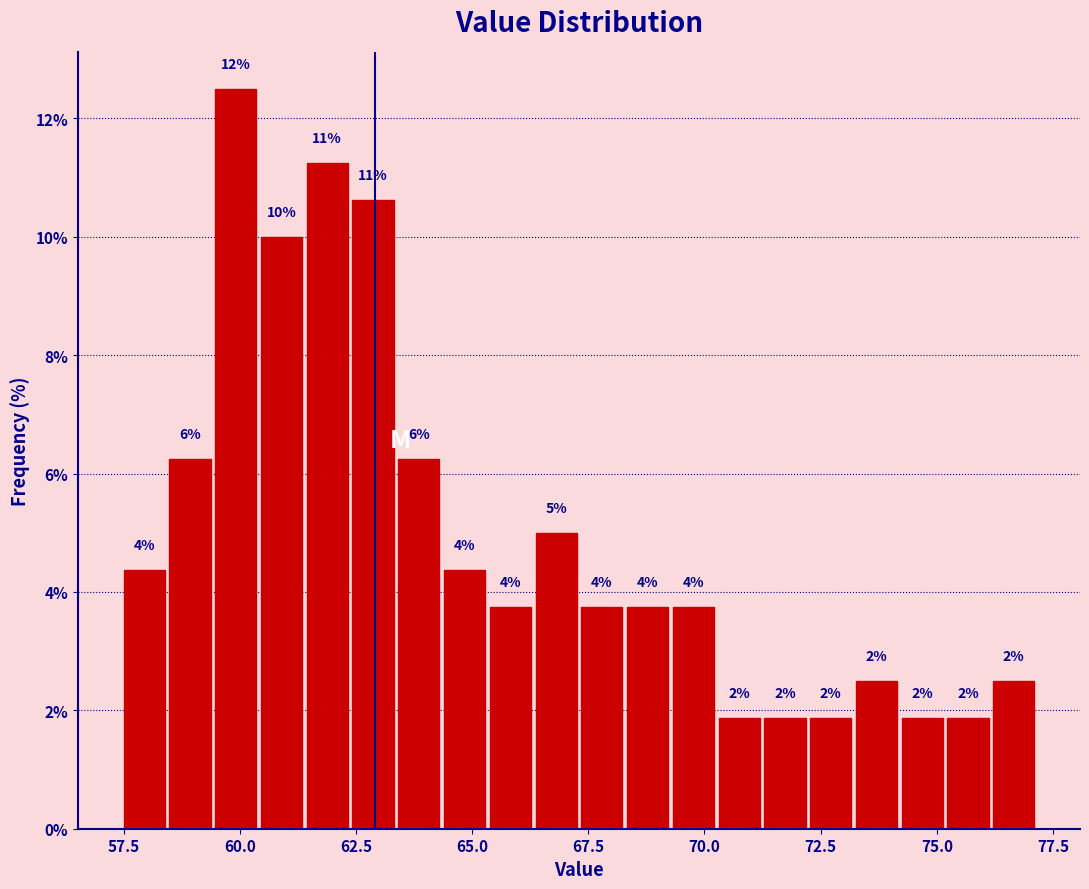

Read against the x-axis, roughly where is the centre of the tallest bar?

60.0